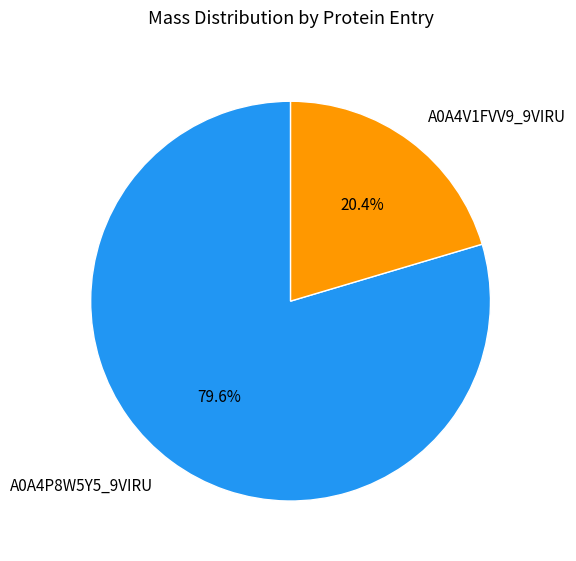

Rank the categories by value from highest to lowest.

A0A4P8W5Y5_9VIRU, A0A4V1FVV9_9VIRU